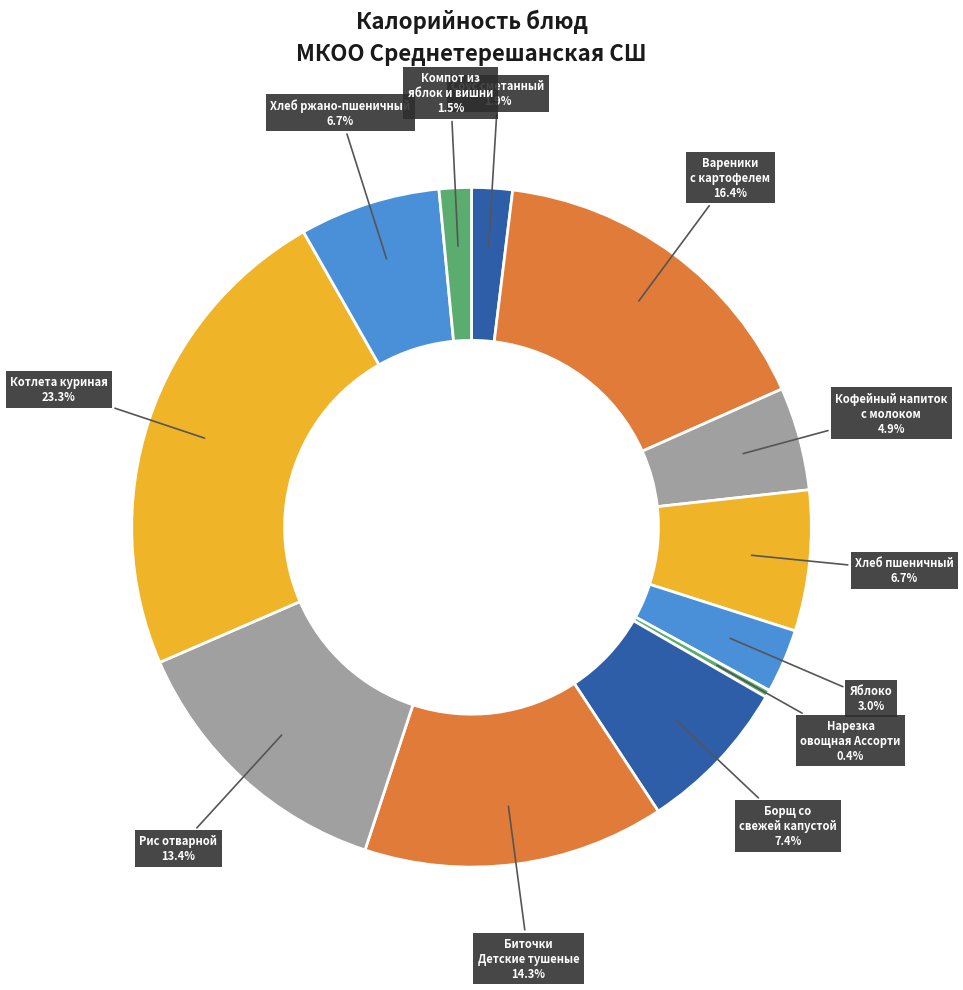

Approximately how many times larger is the value at Вареники с картофелем compared to Борщ со свежей капустой?

2.2